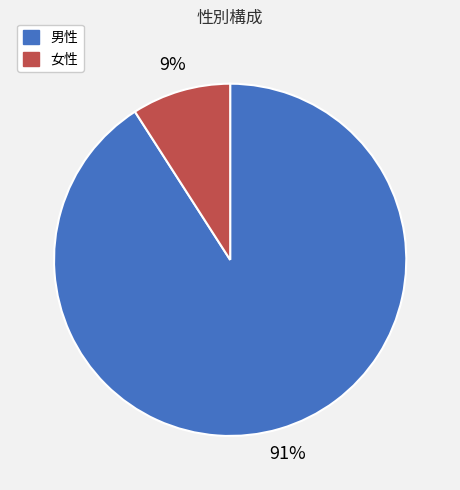

Combined, do 男性 and 女性 account for over 50%?

Yes